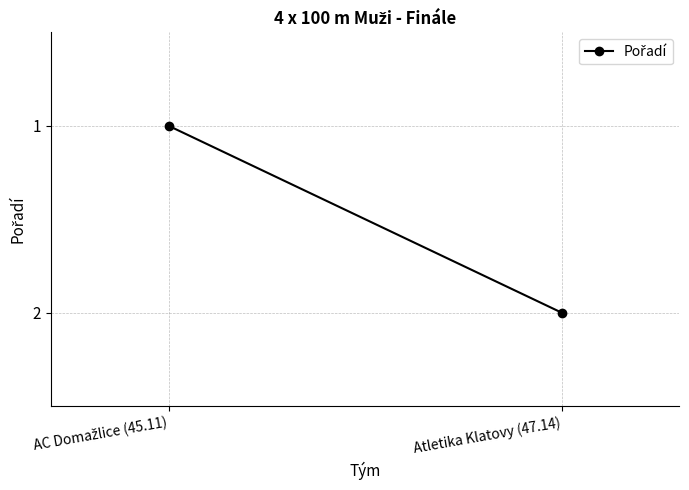

What is the label of the 1st point from the left?

AC Domažlice (45.11)